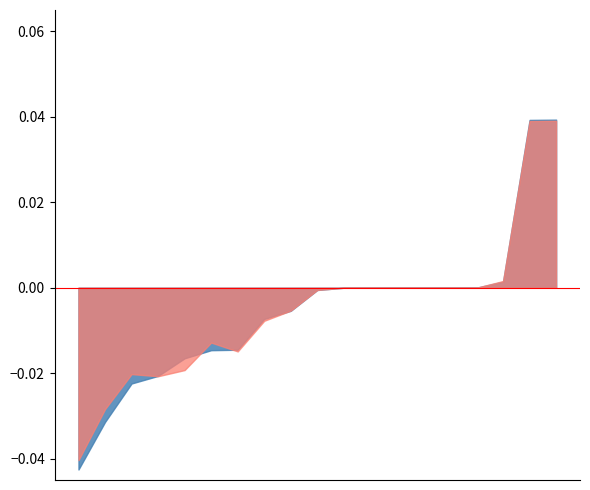

What is the label of the 19th point from the right?

Little Falls 4